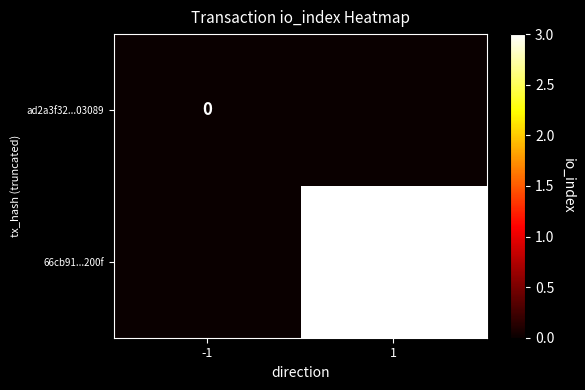

At how many categories does at least one series exceed 1?

1